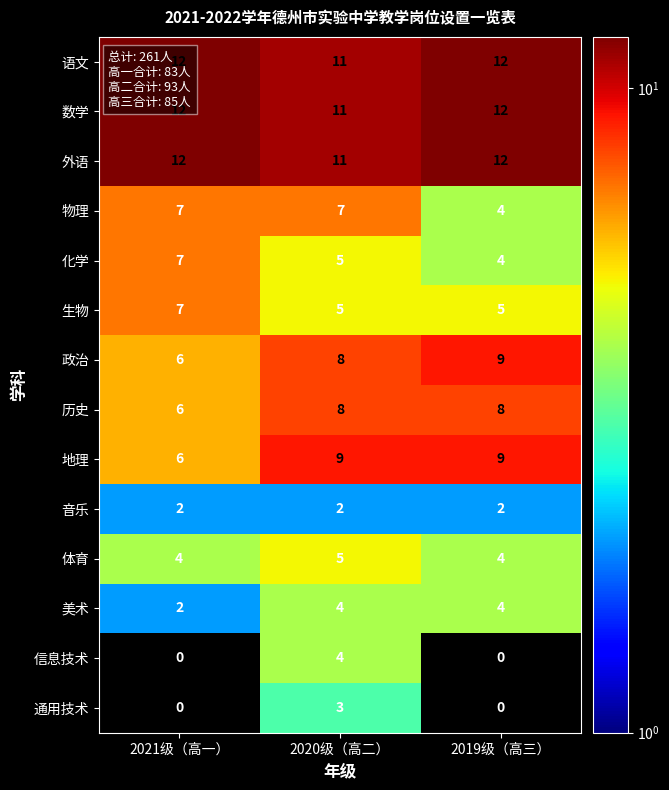

True or false: 语文 has a value of 12 at 2021级（高一）.

True